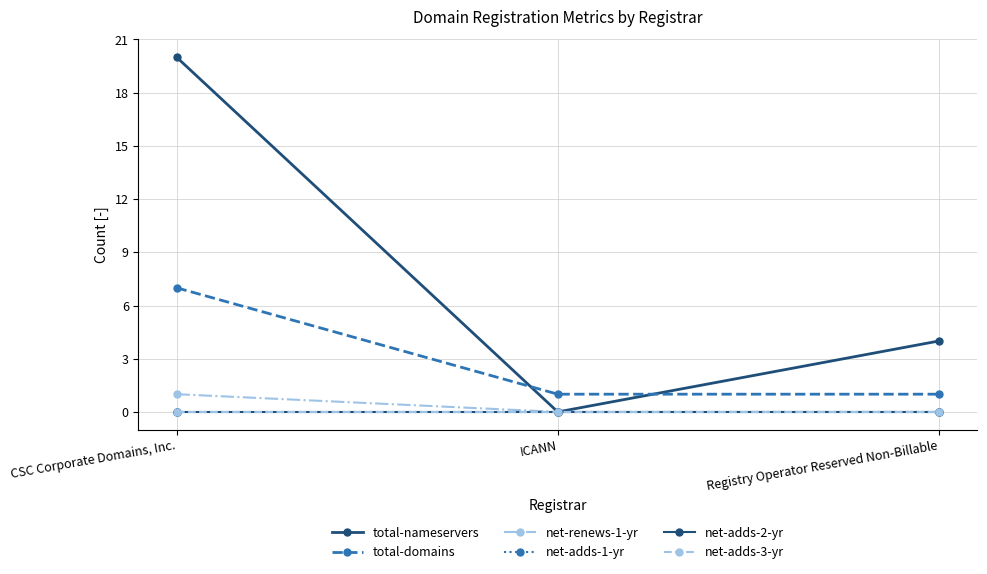

The net-adds-2-yr series shows 0 at CSC Corporate Domains, Inc.. True or false?

True